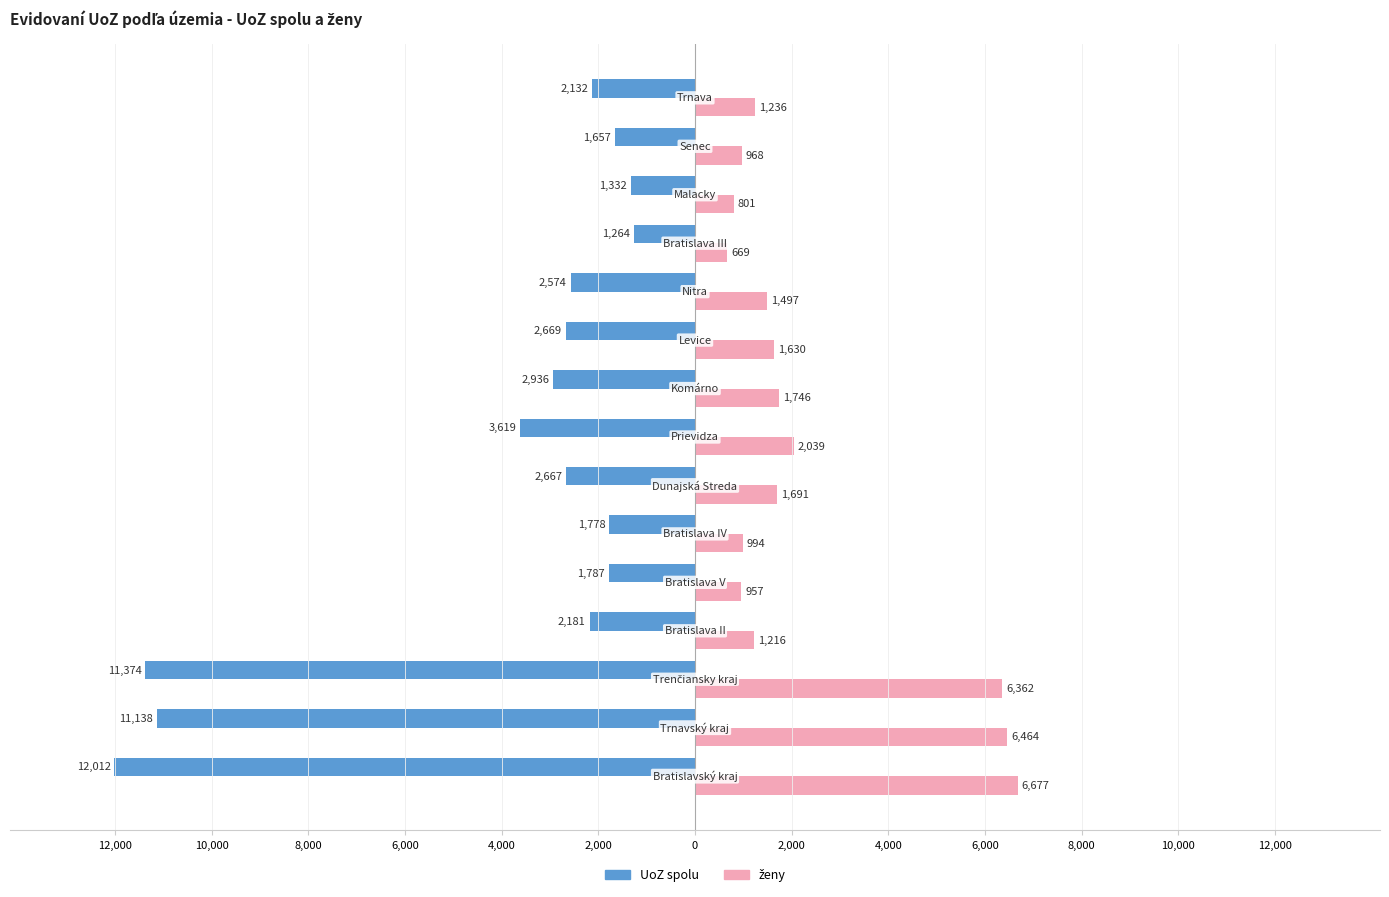

Reading left to right, what are all the values shown in this chart?

UoZ spolu: -12012	-11138	-11374	-2181	-1787	-1778	-2667	-3619	-2936	-2669	-2574	-1264	-1332	-1657	-2132
ženy: 6677	6464	6362	1216	957	994	1691	2039	1746	1630	1497	669	801	968	1236